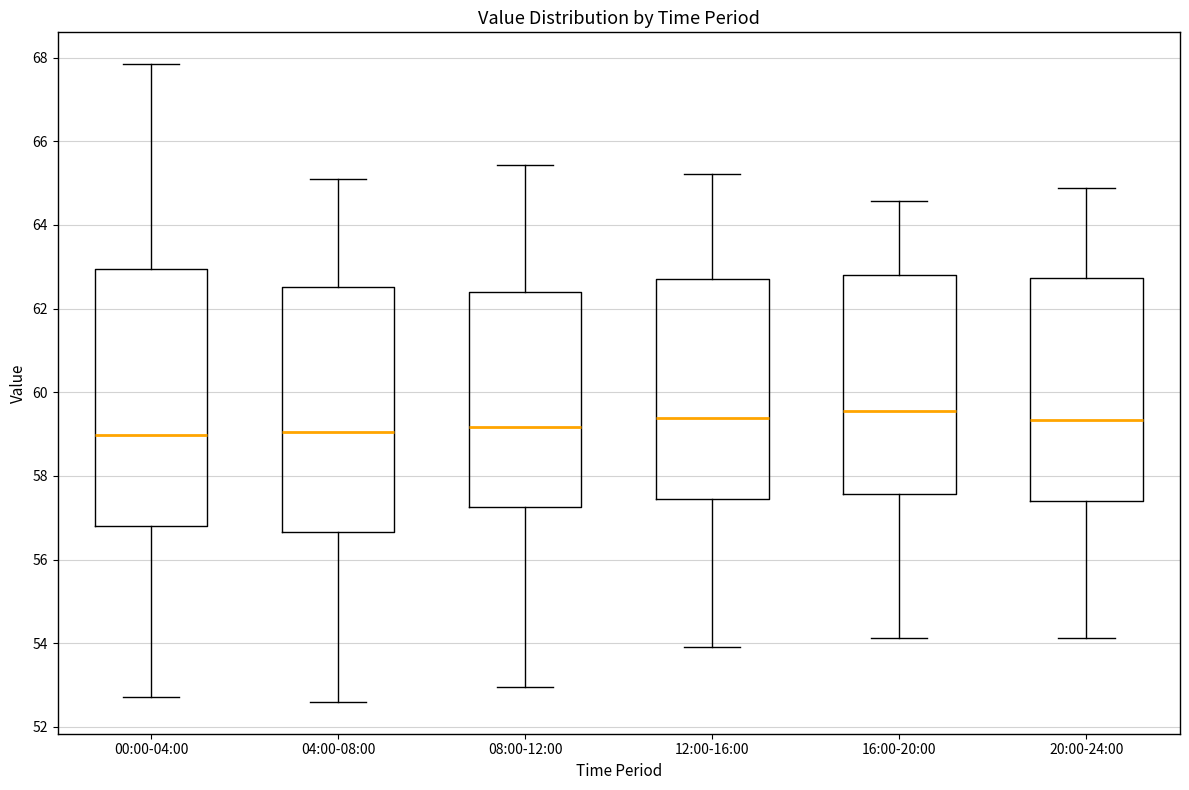

Where does the upper whisker of the box for 12:00-16:00 end on the y-axis? The values are not printed on the chart, so give them approximately, as read against the axis.

65.2